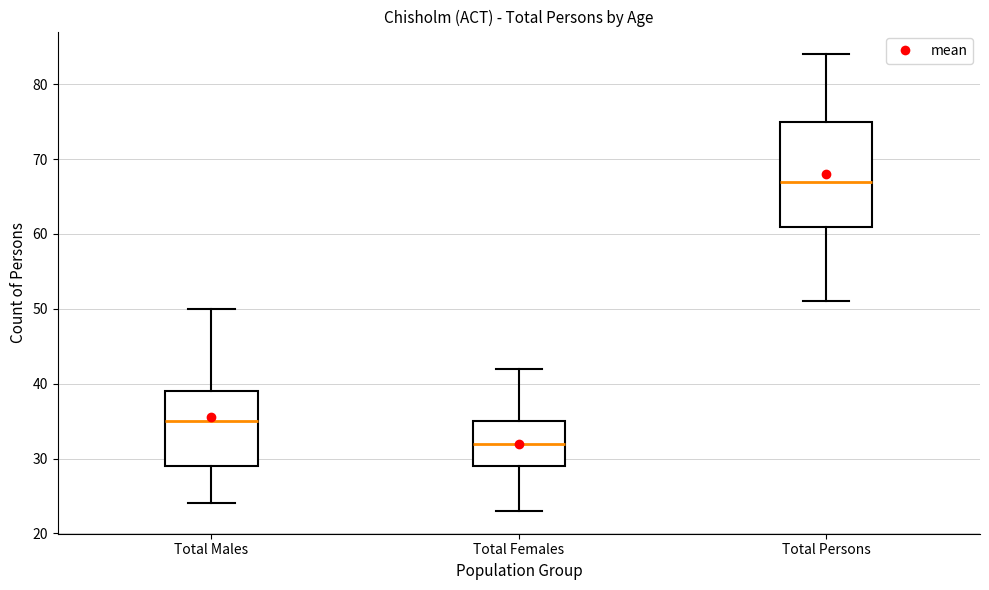

Reading left to right, transcribe this box plot: for each box, give where its median line is, the range the box spans, and where its two whiskers end, as read against the y-axis. The values are not printed on the chart, so give them approximately, as read against the axis.

Total Males: median 35, box 29 to 39, whiskers 24 to 50
Total Females: median 32, box 29 to 35, whiskers 23 to 42
Total Persons: median 67, box 61 to 75, whiskers 51 to 84